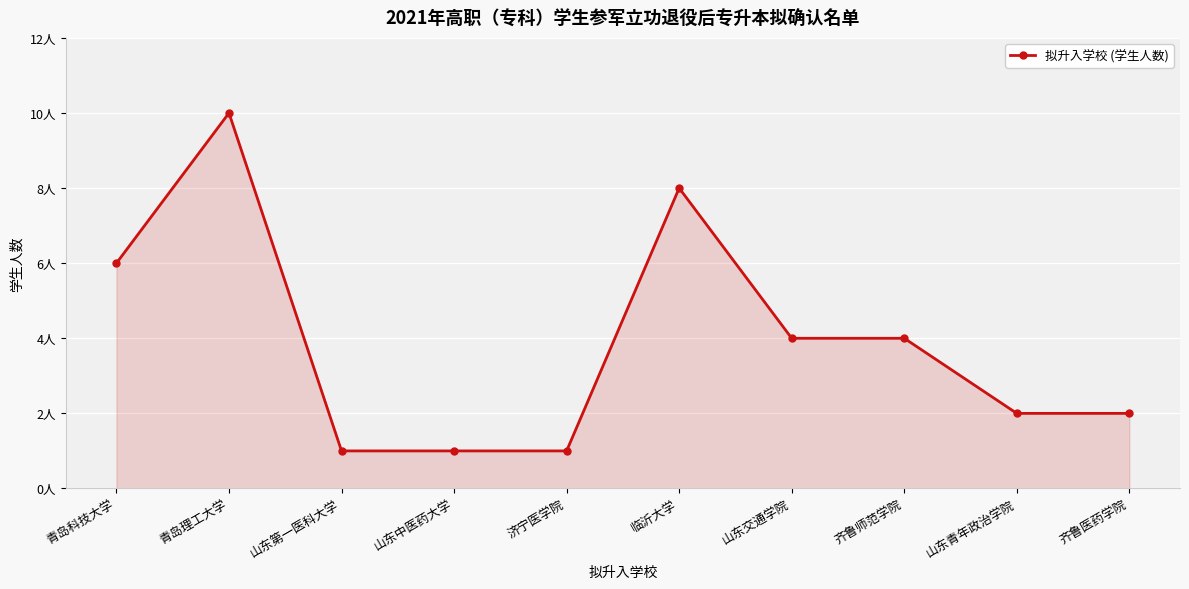

Reading right to left, what are all the values shown in this chart?

齐鲁医药学院=2	山东青年政治学院=2	齐鲁师范学院=4	山东交通学院=4	临沂大学=8	济宁医学院=1	山东中医药大学=1	山东第一医科大学=1	青岛理工大学=10	青岛科技大学=6